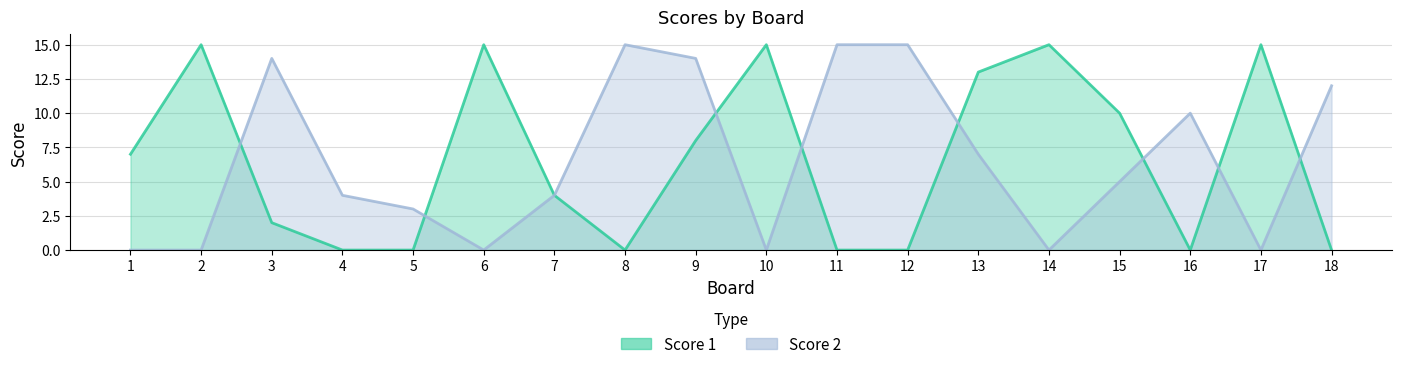

How many intersections are there between Score 2 and Score 1?

8